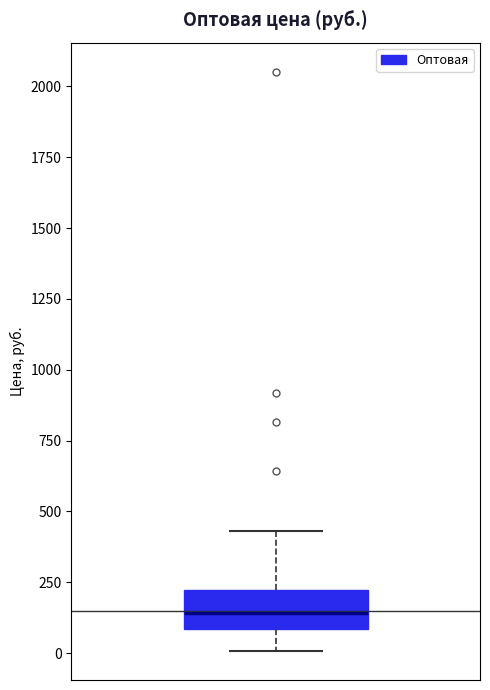

Transcribe this box plot: give where the median line is, the range the box spans, and where the two whiskers end, as read against the y-axis. The values are not printed on the chart, so give them approximately, as read against the axis.

median 150, box 100 to 200, whiskers 0 to 450